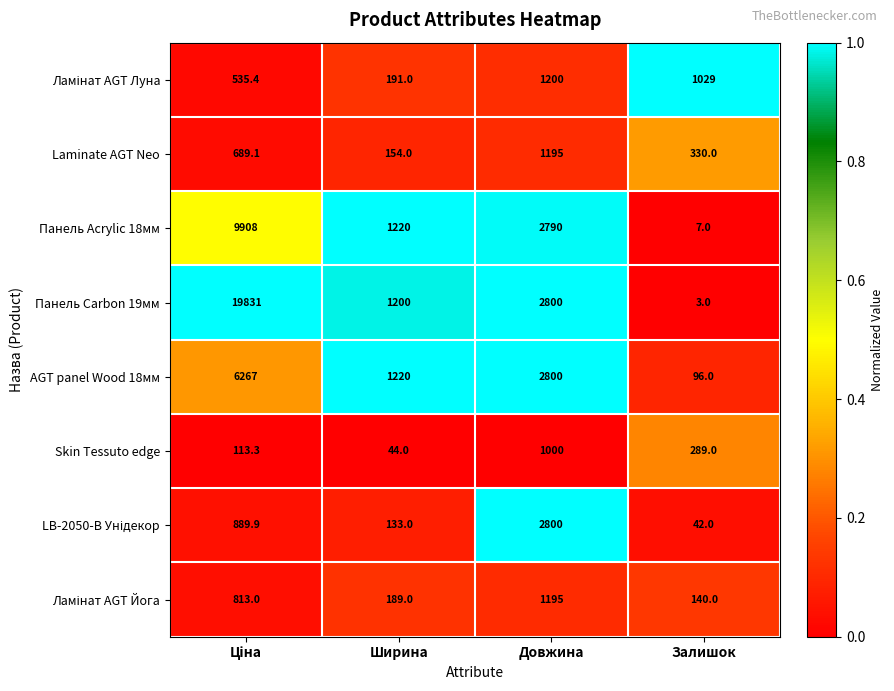

Count the Laminate AGT Neo values in the range 330 to 1195.

3